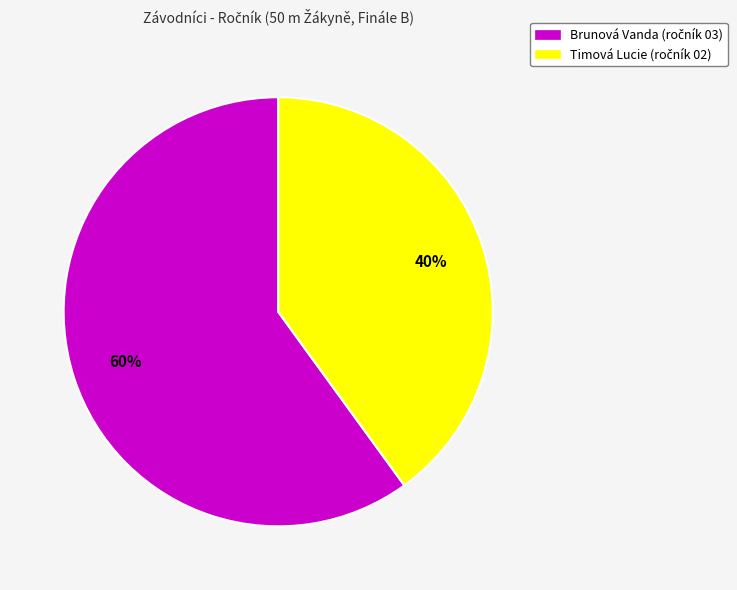

Approximately how many times larger is the value at Timová Lucie compared to Brunová Vanda?

0.7